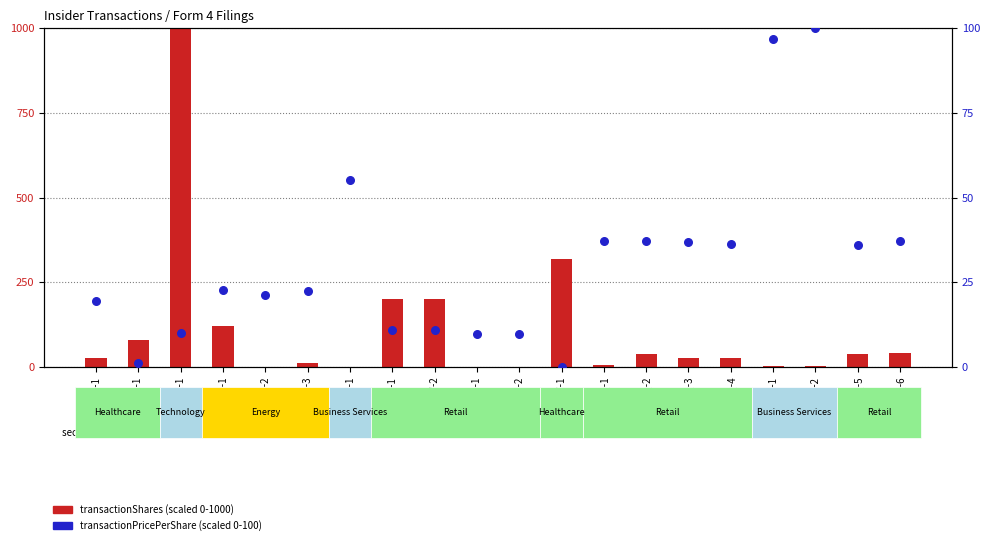

At how many categories does at least one series exceed 938?

1